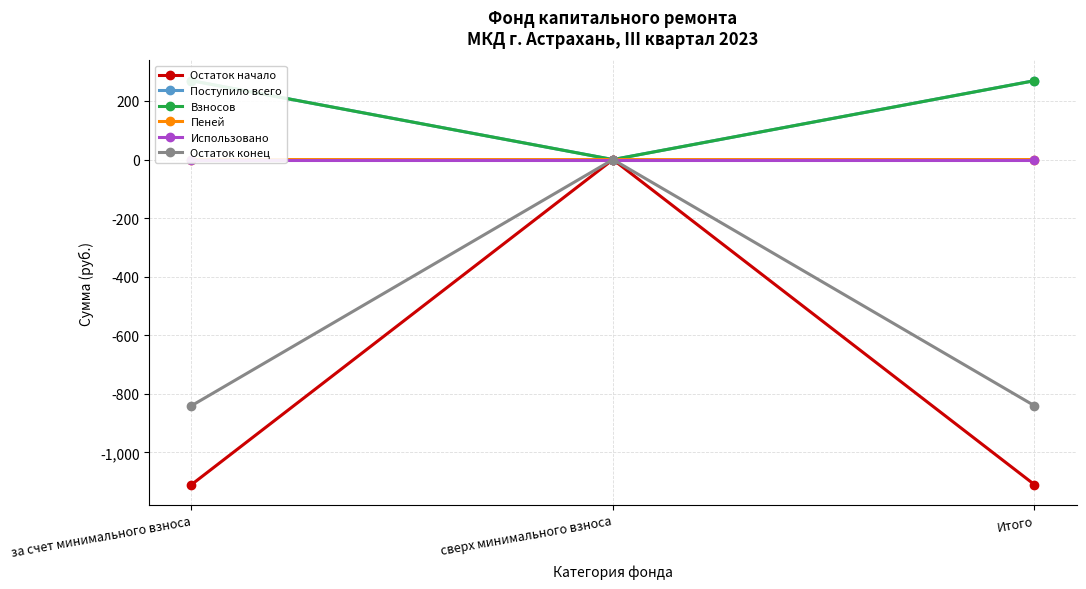

List the series in order of their peak value, highest first.

Поступило всего, Взносов, Пеней, Остаток начало, Использовано, Остаток конец